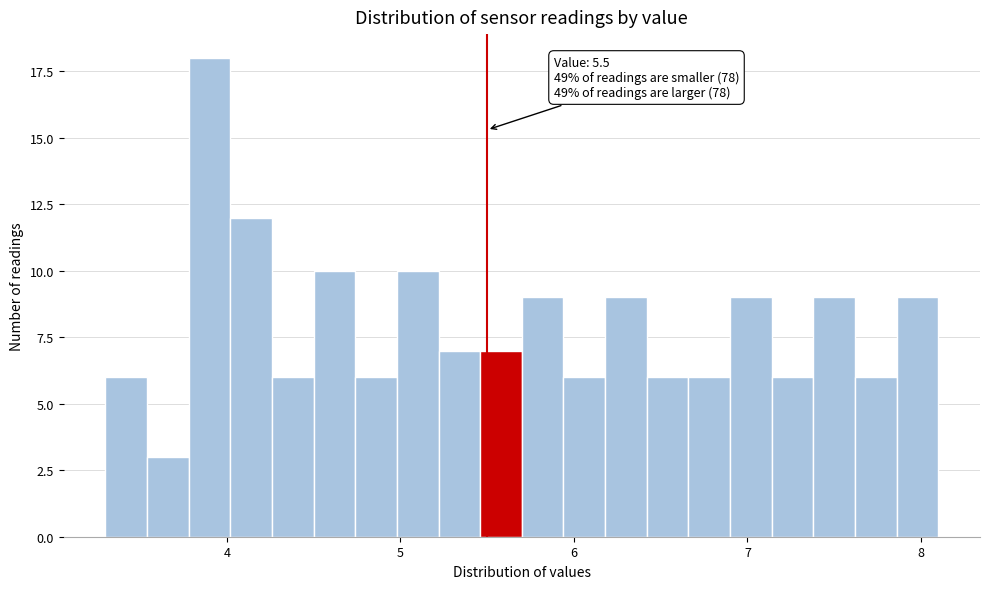

Read against the x-axis, roughly where is the centre of the tallest bar?

3.9